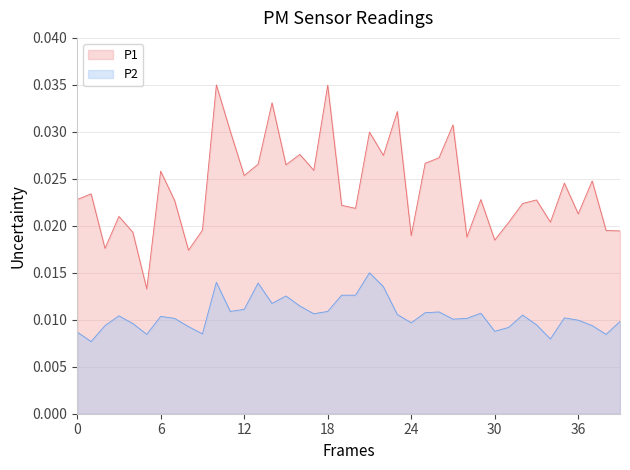

Rank the series by their average value, from lowest to highest.

P2, P1